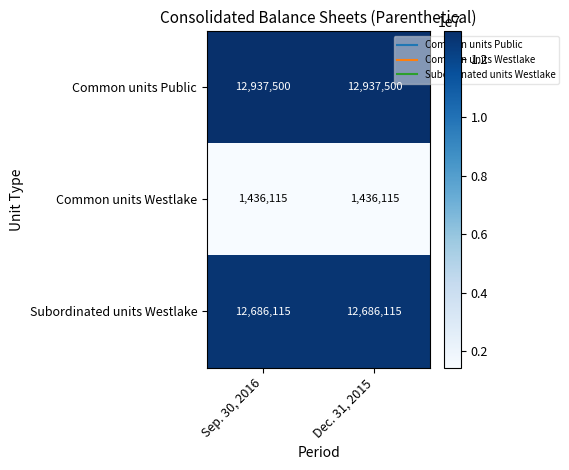

True or false: Common units Westlake has a value of 2463353 at Dec. 31, 2015.

False